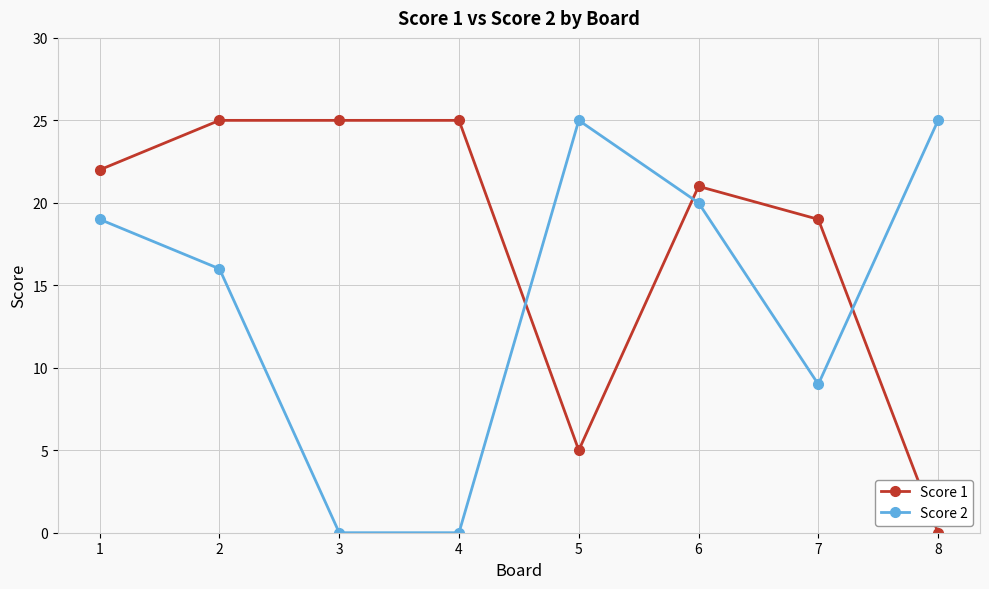

How many series are shown in this chart?

2